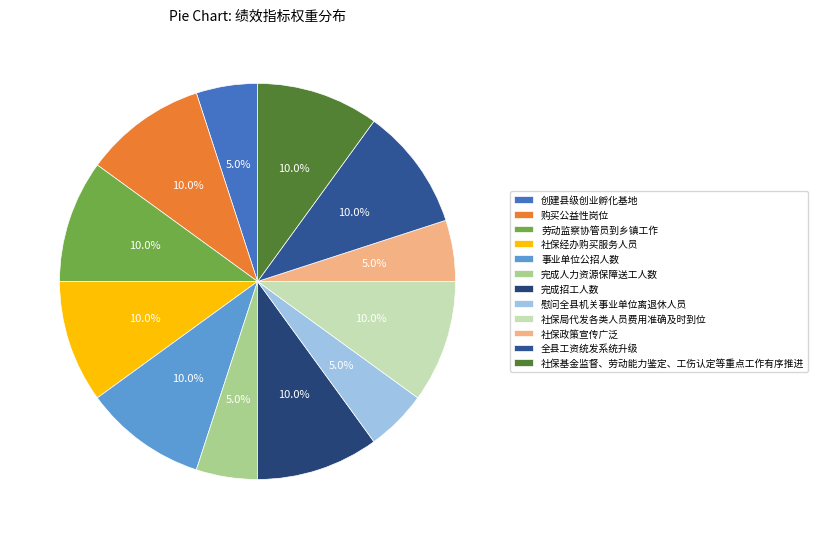

How many segments does this pie chart have?

12